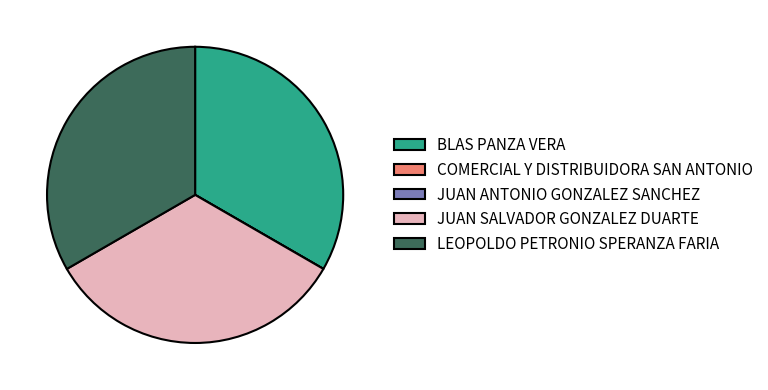

Is it true that BLAS PANZA VERA is 38% of the pie?

False